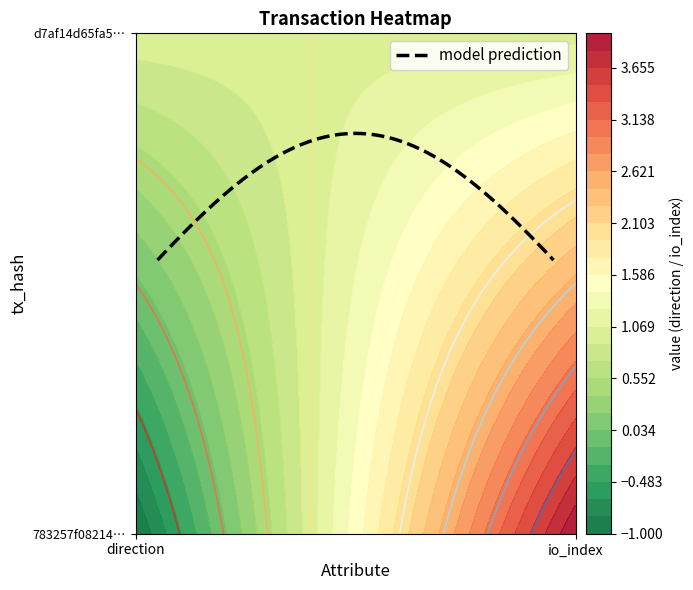

Reading left to right, list all the values displayed in this chart.

783257f08214a245d2687a8897351bfa26fcfe0: 0=-1	1=4
d7af14d65fa5942e242fb2d5ce1bd6489d50096: 0=1	1=1